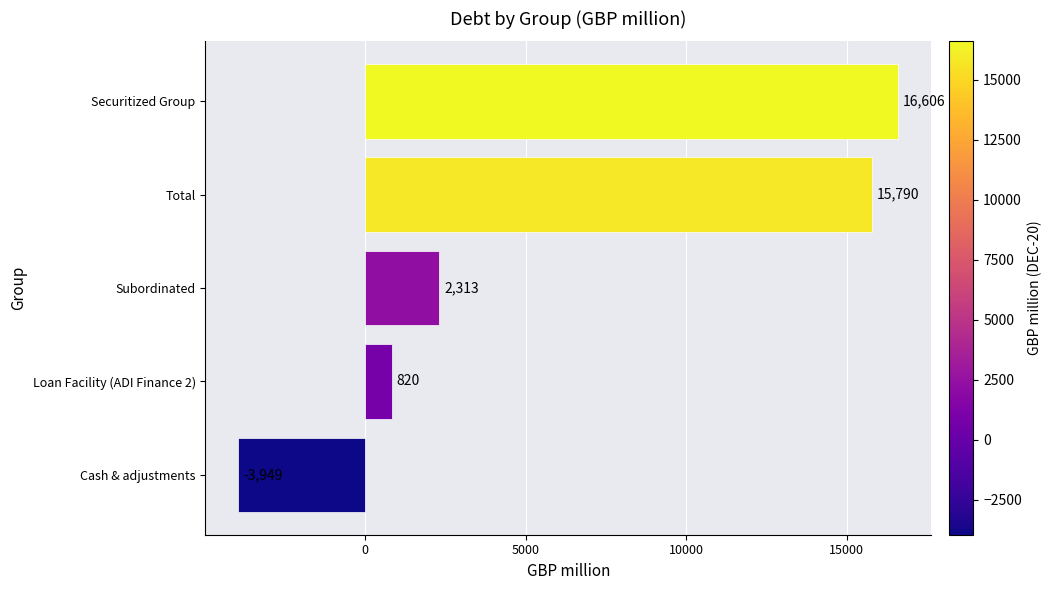

Rank the categories by value from highest to lowest.

Securitized Group, Total, Subordinated, Loan Facility (ADI Finance 2), Cash & adjustments